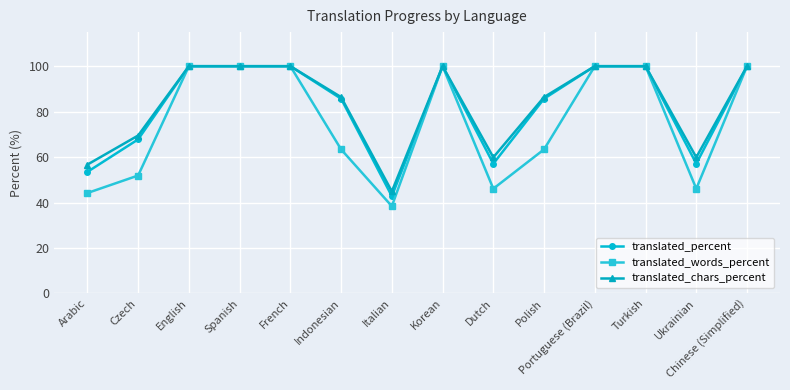

The value of translated_percent at French is 100.0. True or false?

True